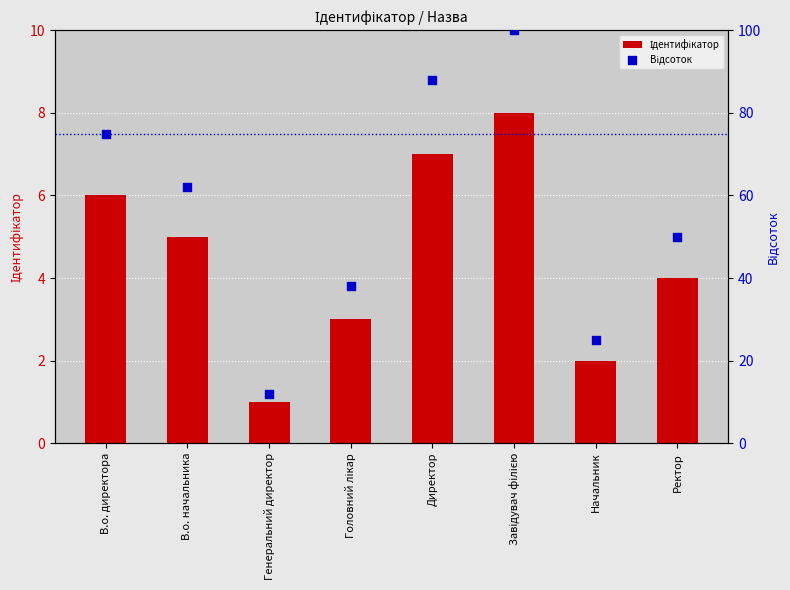

At which category is the sum across all series the highest?

Завідувач філією